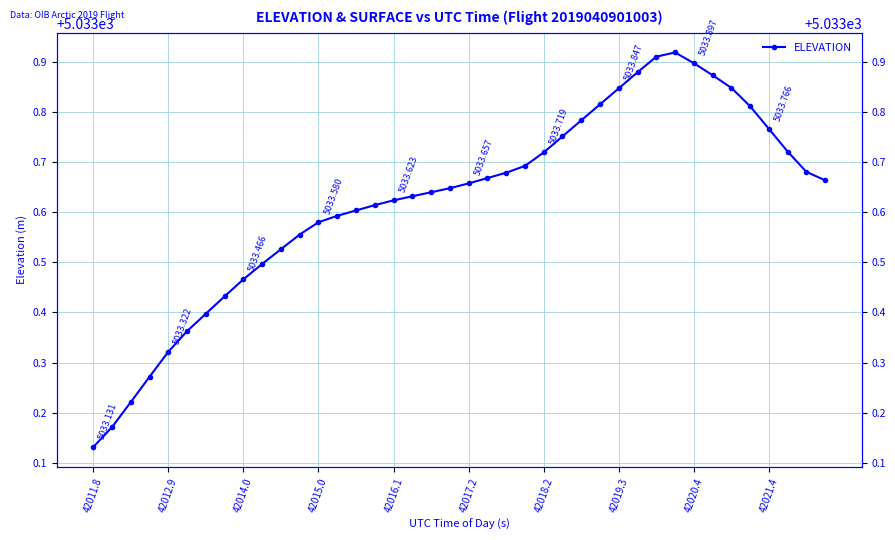

What is the value of the 28th point from the left?

5033.8